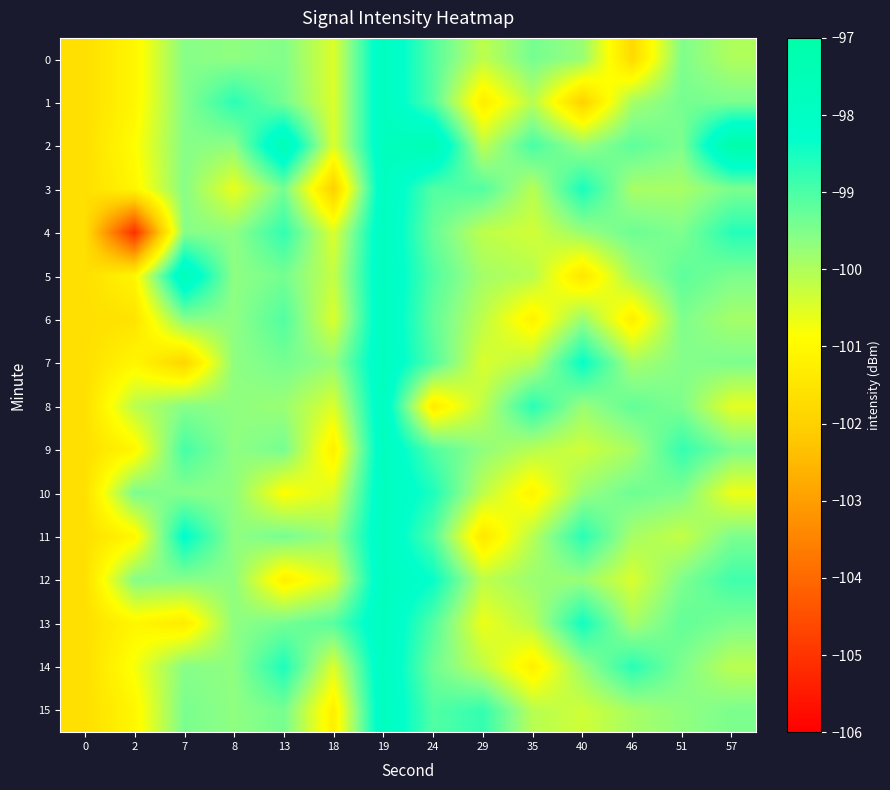

Reading left to right, what are all the values shown in this chart?

0: 0=-101.6	2=-101.1	7=-99.6	8=-99.7	13=-99.5	18=-100.5	19=-97.8	24=-99.1	29=-100.2	35=-99.4	40=-99.8	46=-101.8	51=-99.5	57=-100.0
1: 0=-101.6	2=-101.1	7=-99.6	8=-98.7	13=-99.4	18=-100.5	19=-97.8	24=-99.1	29=-101.3	35=-100.1	40=-102.0	46=-99.9	51=-99.4	57=-99.5
2: 0=-101.6	2=-100.9	7=-99.6	8=-99.7	13=-97.5	18=-100.5	19=-97.8	24=-97.4	29=-100.2	35=-99.0	40=-99.8	46=-99.2	51=-99.5	57=-97.0
3: 0=-101.6	2=-101.1	7=-99.6	8=-100.6	13=-99.4	18=-102.0	19=-97.8	24=-99.1	29=-99.1	35=-100.1	40=-98.5	46=-99.9	51=-99.9	57=-99.5
4: 0=-101.6	2=-105.1	7=-99.6	8=-99.7	13=-98.8	18=-100.5	19=-97.8	24=-99.3	29=-100.2	35=-100.4	40=-99.8	46=-99.3	51=-99.5	57=-98.6
5: 0=-101.6	2=-101.1	7=-97.6	8=-99.7	13=-99.4	18=-100.2	19=-97.8	24=-99.1	29=-99.9	35=-100.1	40=-101.5	46=-99.9	51=-99.2	57=-99.5
6: 0=-101.6	2=-101.5	7=-99.6	8=-99.7	13=-99.1	18=-100.5	19=-97.8	24=-99.2	29=-100.2	35=-101.2	40=-99.8	46=-101.3	51=-99.5	57=-99.9
7: 0=-101.6	2=-101.1	7=-101.9	8=-99.7	13=-99.4	18=-99.7	19=-97.8	24=-99.1	29=-100.5	35=-100.1	40=-98.3	46=-99.9	51=-99.6	57=-99.5
8: 0=-101.6	2=-100.1	7=-99.6	8=-99.7	13=-99.8	18=-100.5	19=-97.8	24=-101.3	29=-100.2	35=-98.7	40=-99.8	46=-99.2	51=-99.5	57=-100.6
9: 0=-101.6	2=-101.1	7=-98.9	8=-99.7	13=-99.4	18=-101.2	19=-97.8	24=-99.1	29=-99.7	35=-100.1	40=-100.3	46=-99.9	51=-98.8	57=-99.5
10: 0=-101.6	2=-99.5	7=-99.6	8=-99.7	13=-100.9	18=-100.5	19=-97.8	24=-98.6	29=-100.2	35=-101.1	40=-99.8	46=-99.3	51=-99.5	57=-100.7
11: 0=-101.6	2=-101.1	7=-98.2	8=-99.7	13=-99.4	18=-99.8	19=-97.8	24=-99.1	29=-101.5	35=-100.1	40=-98.7	46=-99.9	51=-100.2	57=-99.5
12: 0=-101.6	2=-99.6	7=-99.6	8=-99.7	13=-101.2	18=-100.5	19=-97.8	24=-98.3	29=-100.2	35=-99.8	40=-99.8	46=-100.5	51=-99.5	57=-98.9
13: 0=-101.6	2=-101.1	7=-101.3	8=-99.7	13=-99.4	18=-99.1	19=-97.8	24=-99.1	29=-100.7	35=-100.1	40=-98.5	46=-99.9	51=-99.2	57=-99.5
14: 0=-101.6	2=-100.8	7=-99.6	8=-99.7	13=-98.6	18=-100.5	19=-97.8	24=-99.3	29=-100.2	35=-101.2	40=-99.8	46=-98.7	51=-99.5	57=-100.1
15: 0=-101.6	2=-101.1	7=-99.5	8=-99.7	13=-99.4	18=-101.2	19=-97.8	24=-99.1	29=-98.8	35=-100.1	40=-100.3	46=-99.9	51=-99.7	57=-99.5